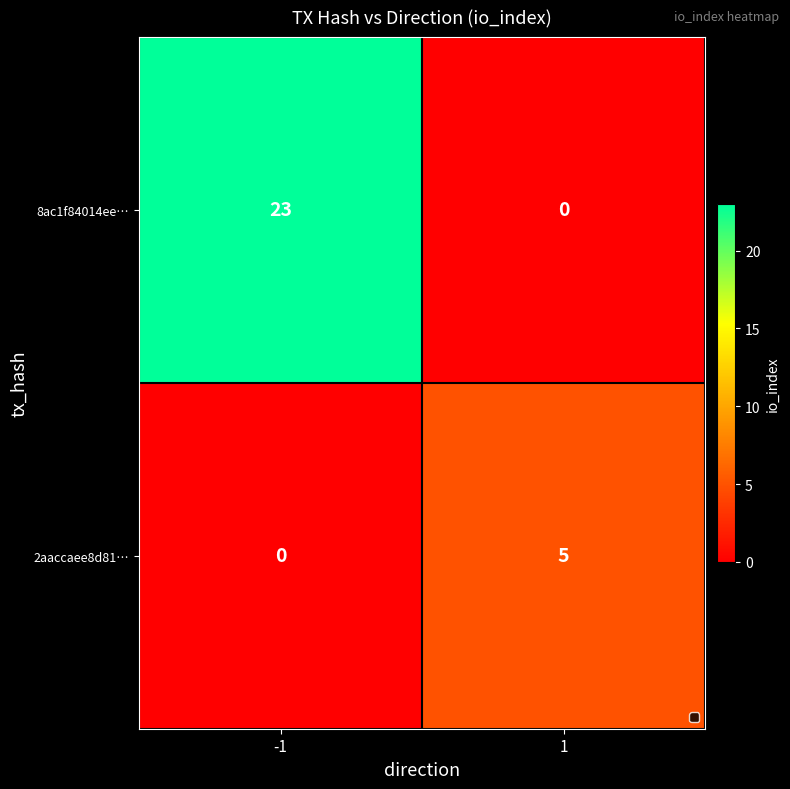

The 2aaccaee8d81… series shows 3 at -1. True or false?

False